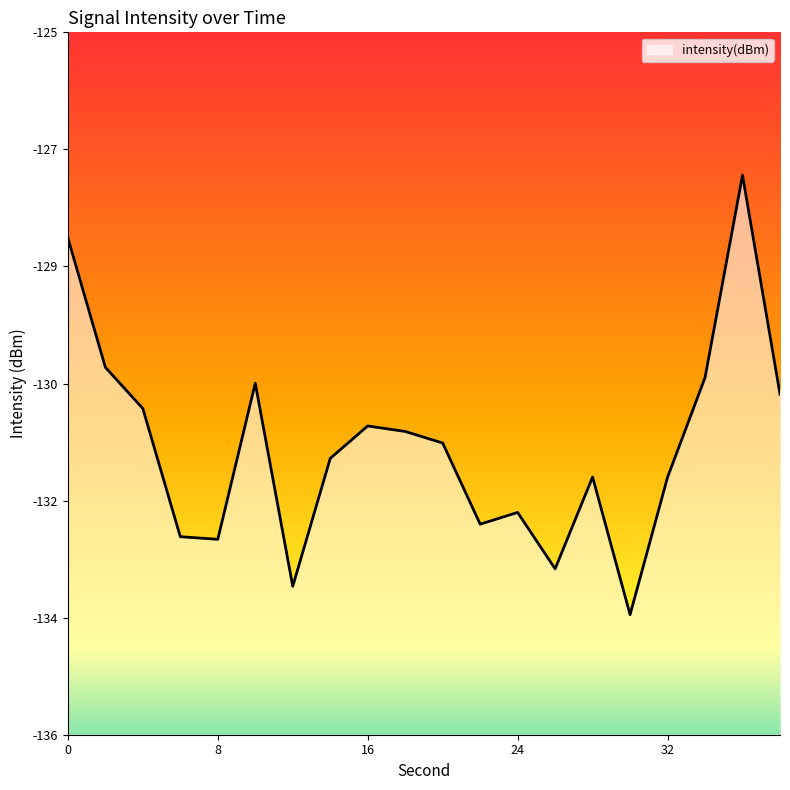

Does the chart have visible grid lines?

No